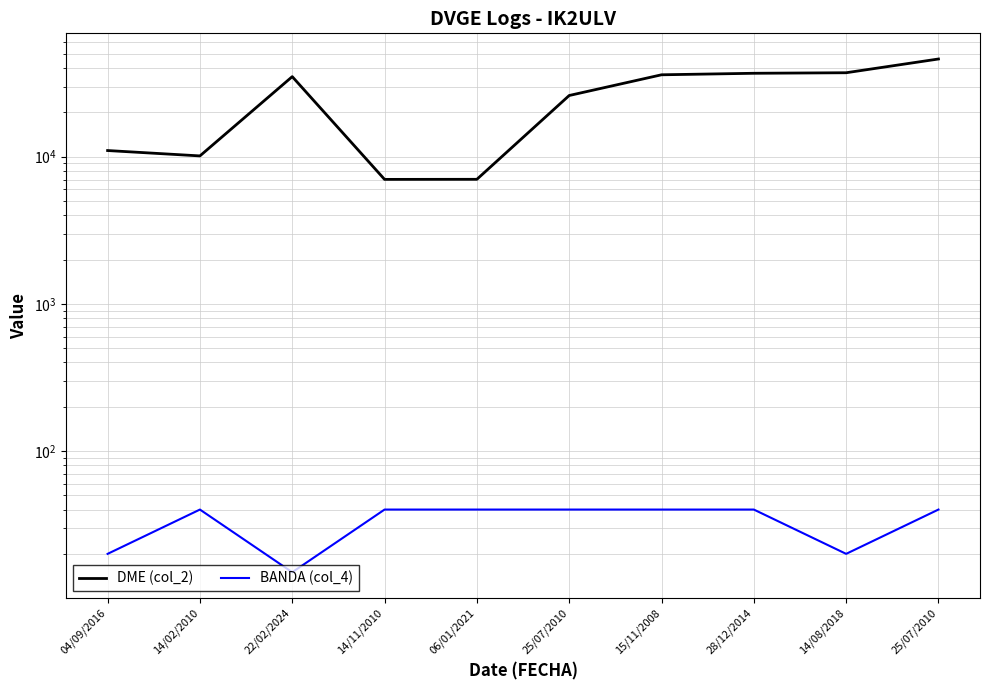

How many values in the DME (col_2) series exceed 35016?

4